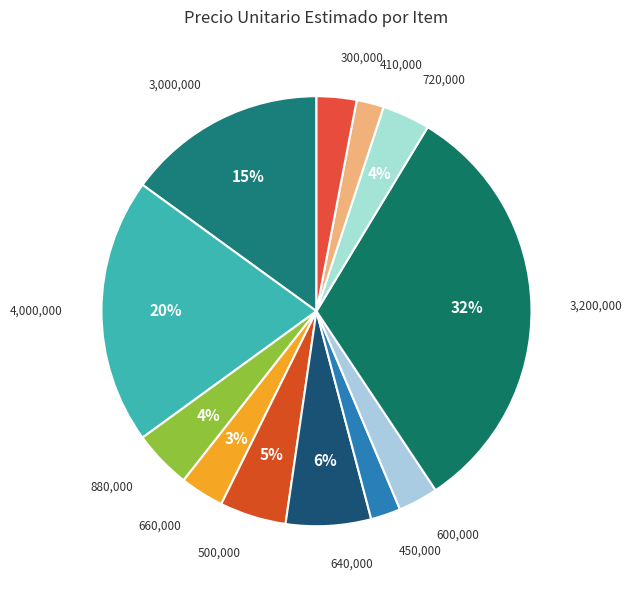

Is there any slice that represents more than half of the pie?

No